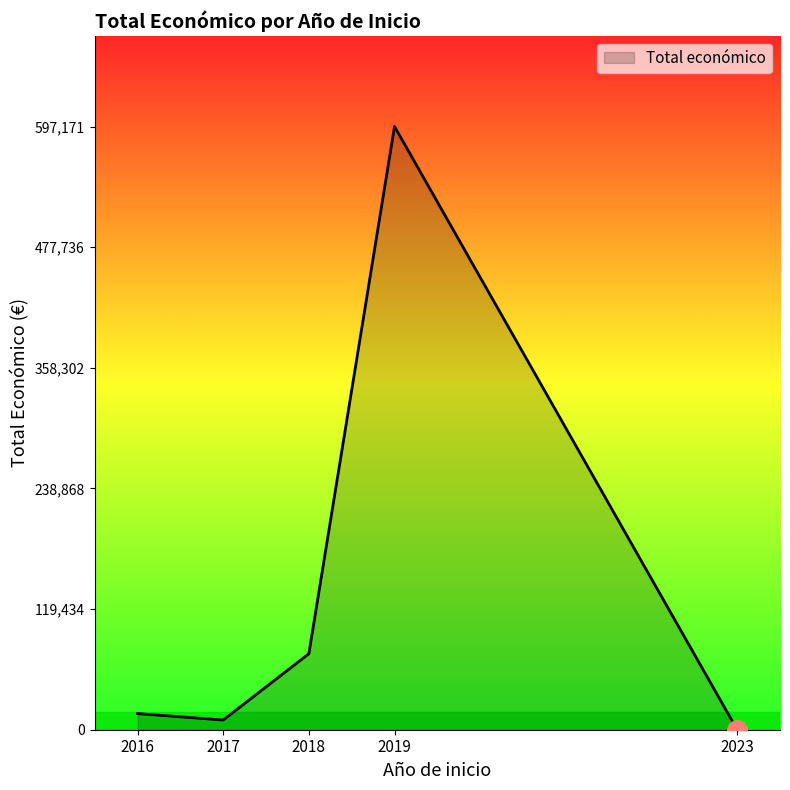

What is the difference between the values at 2017 and 2016?

6380